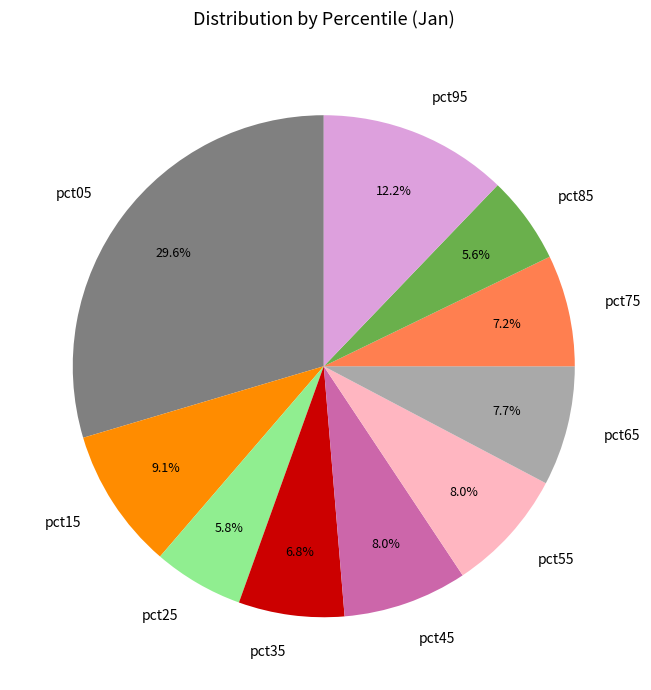

Which slice is the largest?

pct05